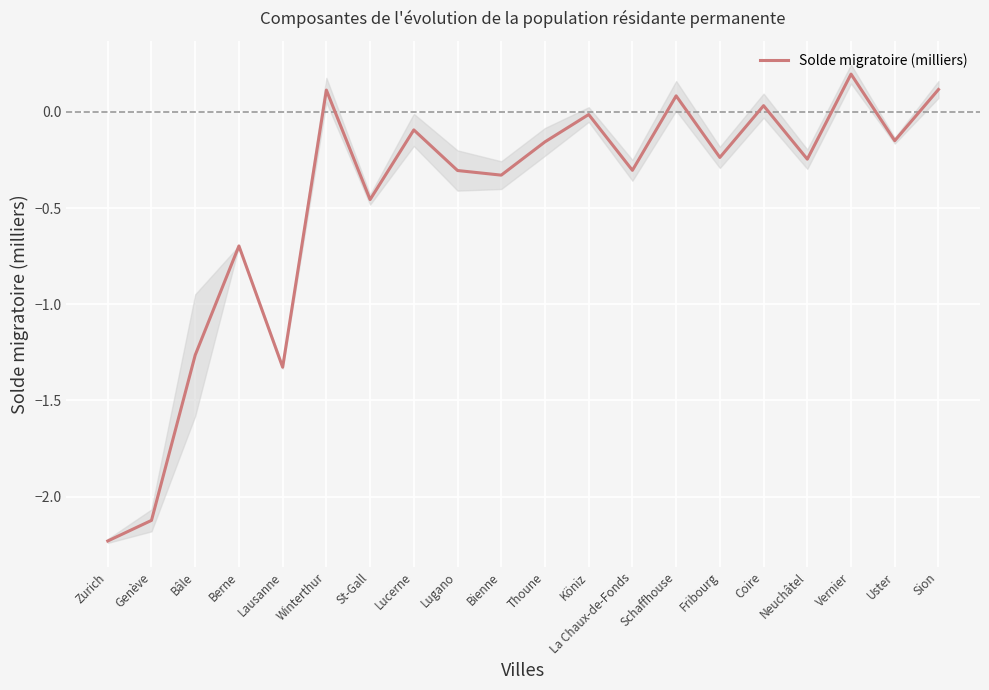

Is it true that the value at Uster is -0.2?

False